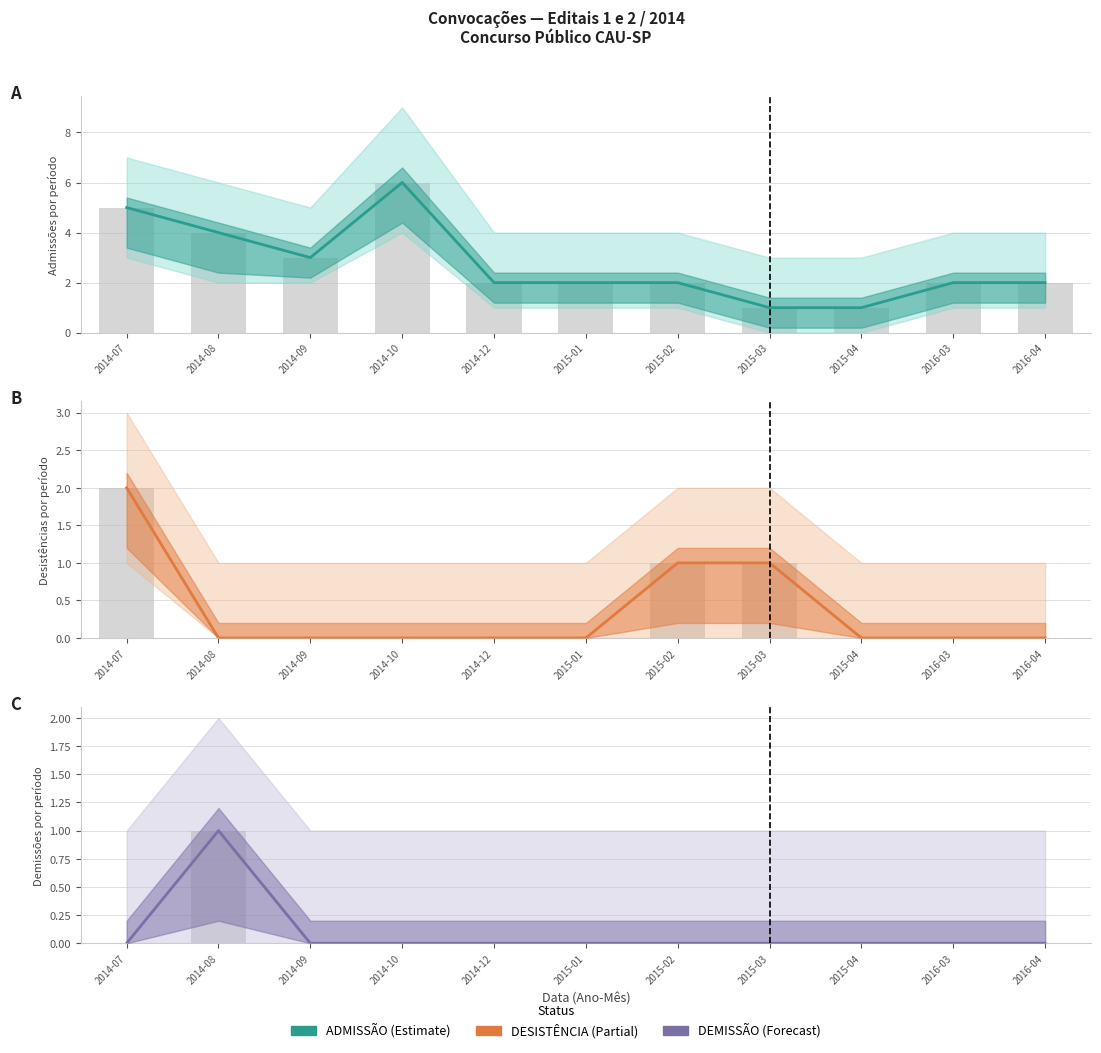

What is the difference between the maximum and minimum values in the ADMISSÃO series?

5